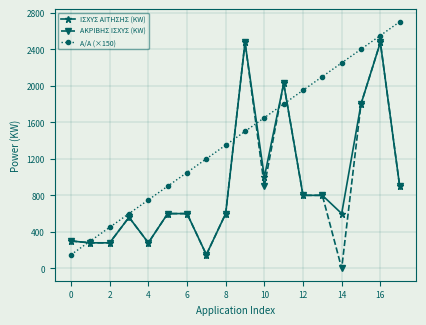

Which series has the largest total across all categories?

Α/Α (×150)